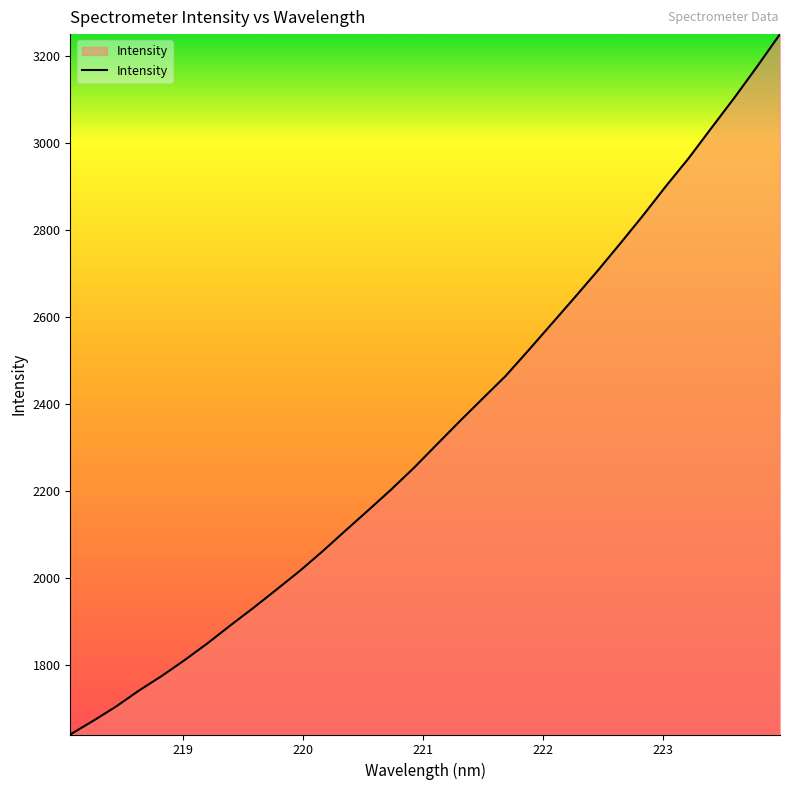

What is the minimum value shown in the chart?

1639.8